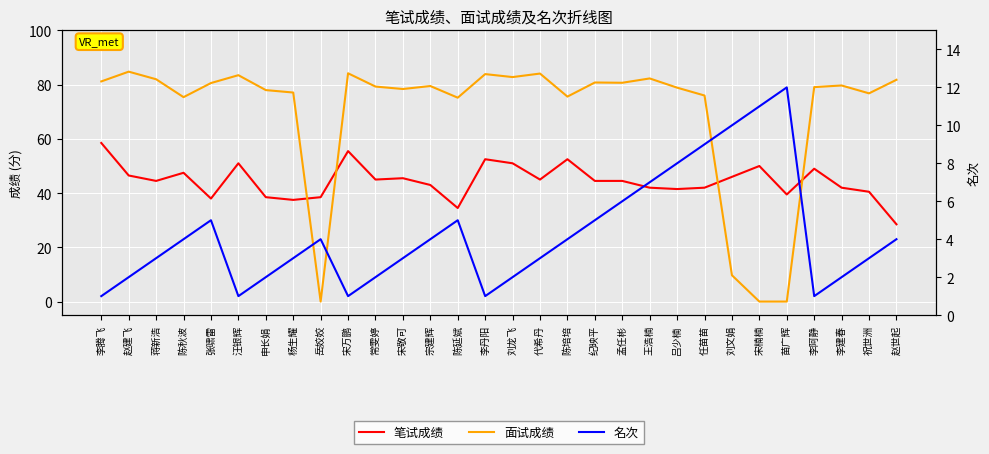

True or false: 名次 and 笔试成绩 intersect in this chart.

False